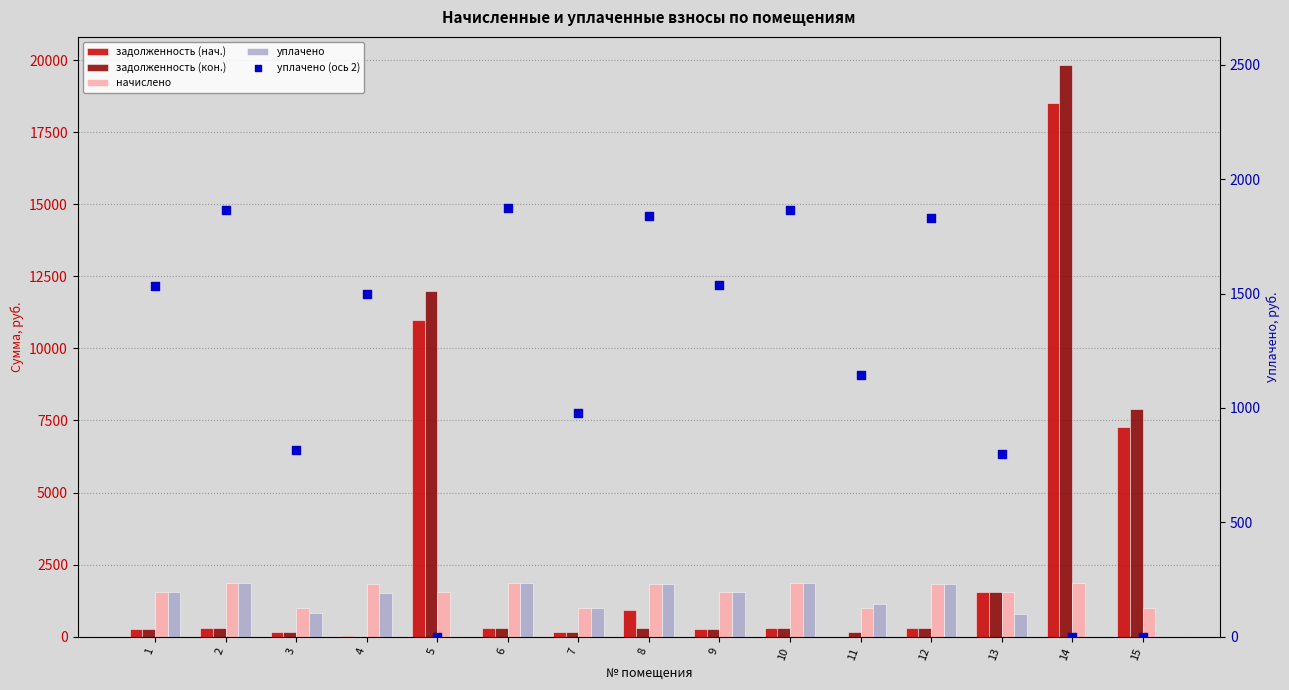

Which series reaches the minimum Y coordinate?

задолженность (нач.)